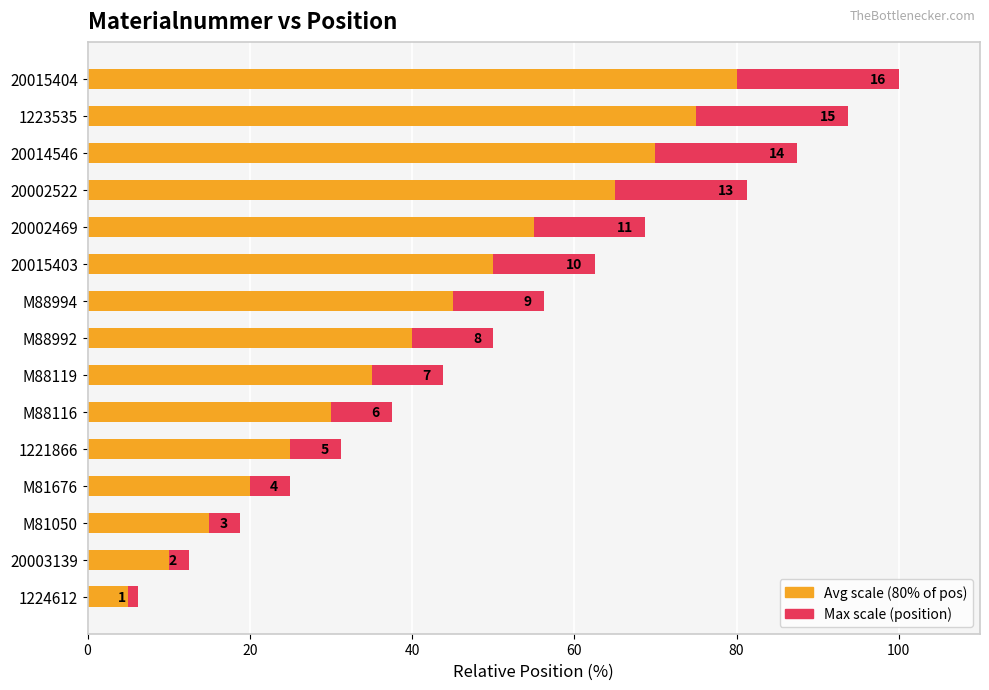

Reading right to left, list all the values displayed in this chart.

Position (max scale): 100.0	93.8	87.5	81.2	68.8	62.5	56.2	50.0	43.8	37.5	31.2	25.0	18.8	12.5	6.2
Position (avg scale): 80.0	75.0	70.0	65.0	55.0	50.0	45.0	40.0	35.0	30.0	25.0	20.0	15.0	10.0	5.0